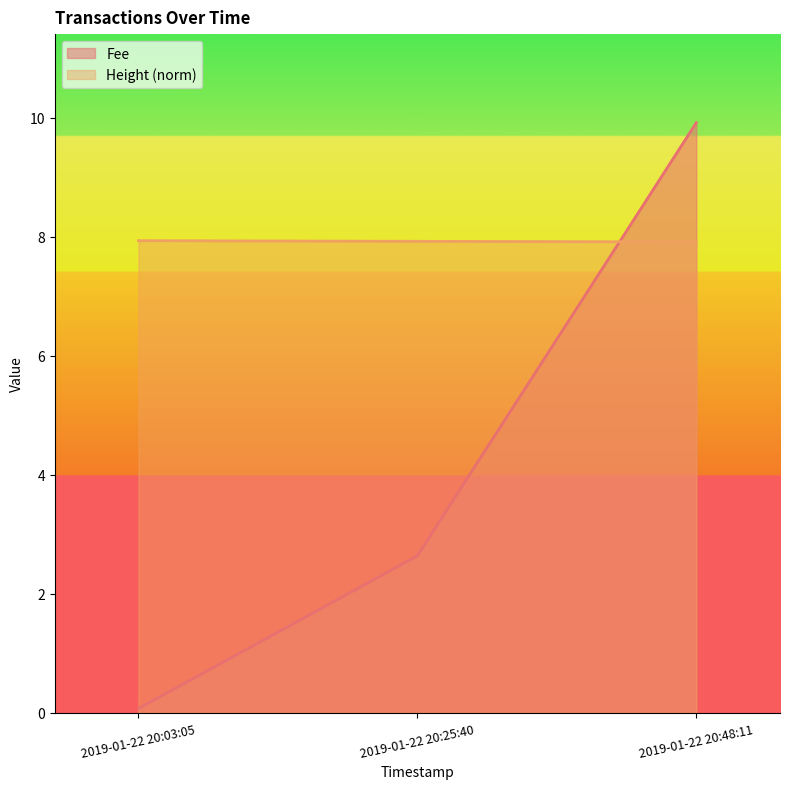

Count the Height values in the range 7 to 8.

3